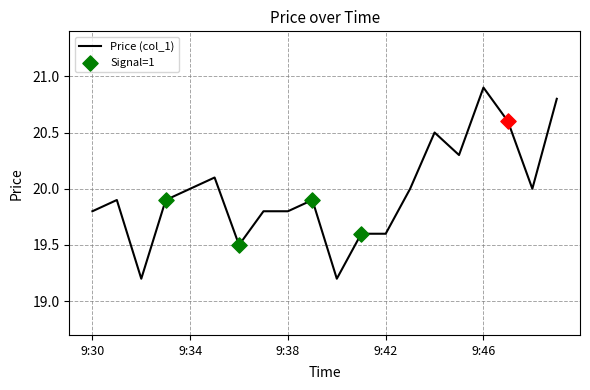

What is the difference between the maximum and minimum values?

1.7